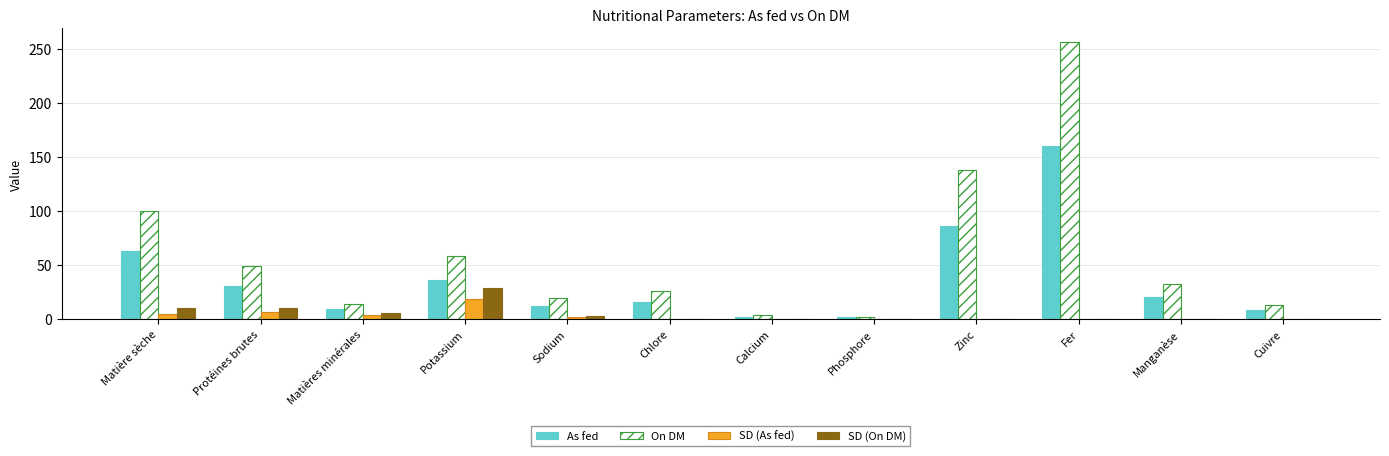

What is the total value across all series at Fer?

416.0